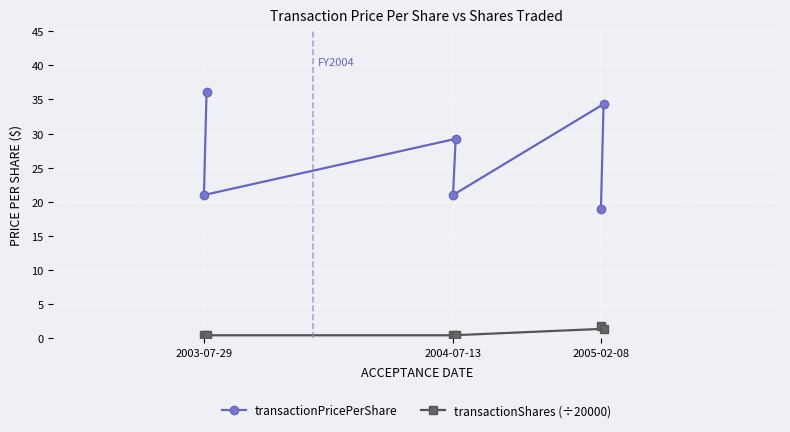

How many lines are shown in the chart?

2